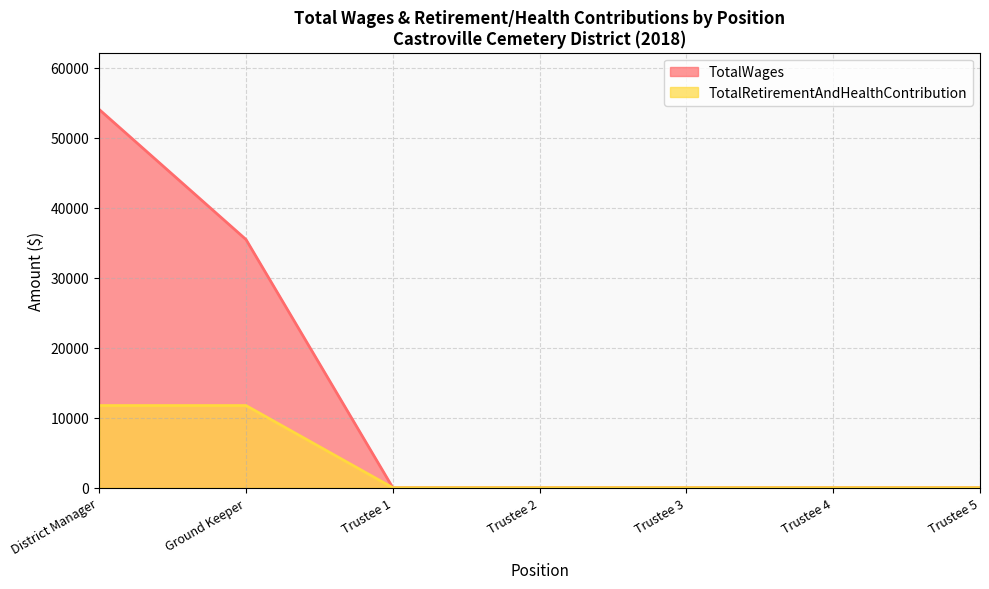

List the labels in order of TotalWages value, largest first.

District Manager, Ground Keeper, Trustee 1, Trustee 2, Trustee 3, Trustee 4, Trustee 5